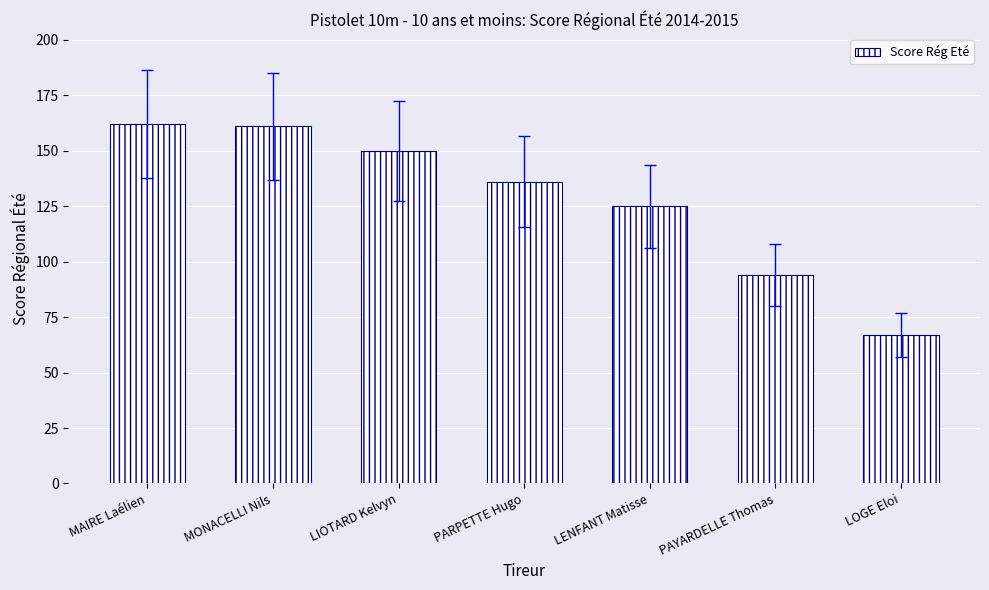

The chart shows a value of 67 at LOGE Eloi. True or false?

True